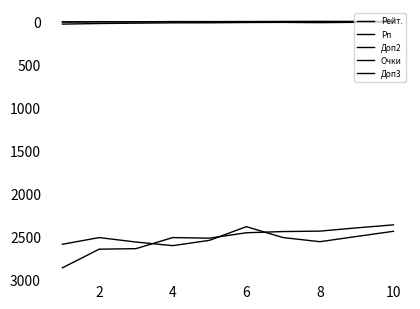

How many lines are shown in the chart?

5